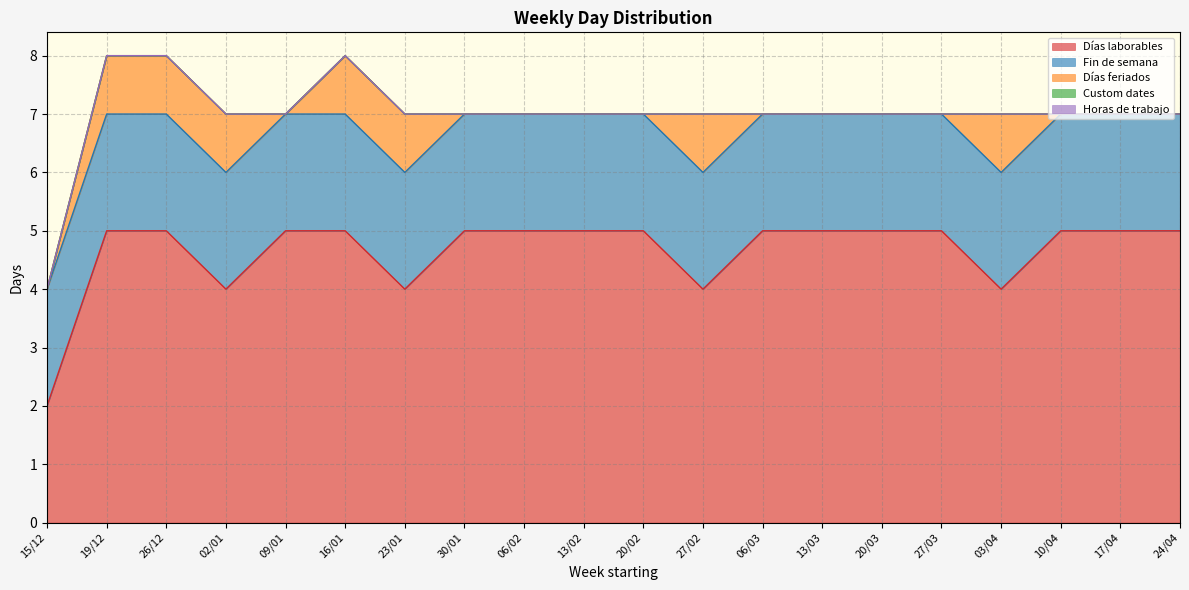

What is the spread (max minus min) of values at 23/01?

4